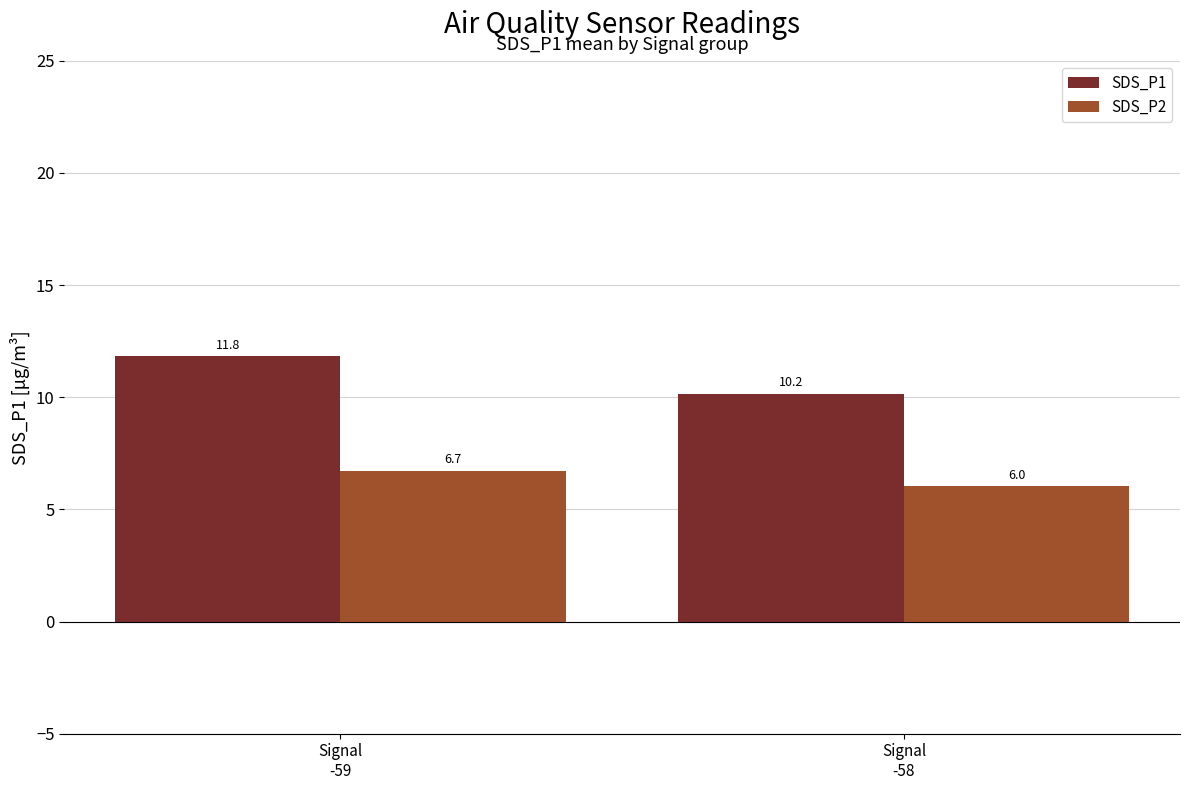

Rank the series at Signal
-58 from lowest to highest value.

SDS_P2, SDS_P1